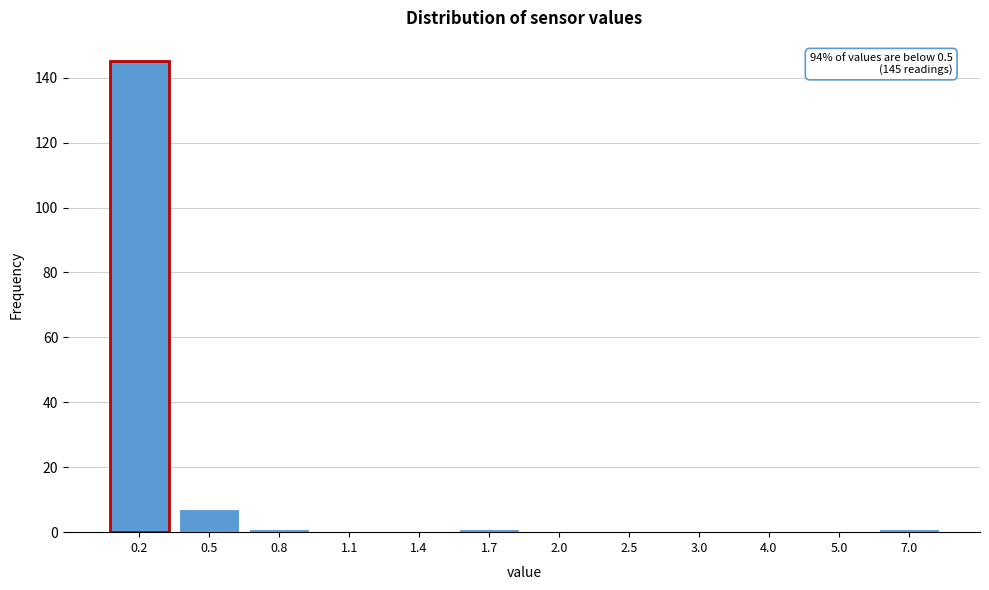

Reading right to left, what are all the values shown in this chart?

7.0=1	5.0=0	4.0=0	3.0=0	2.5=0	2.0=0	1.7=1	1.4=0	1.1=0	0.8=1	0.5=7	0.2=145